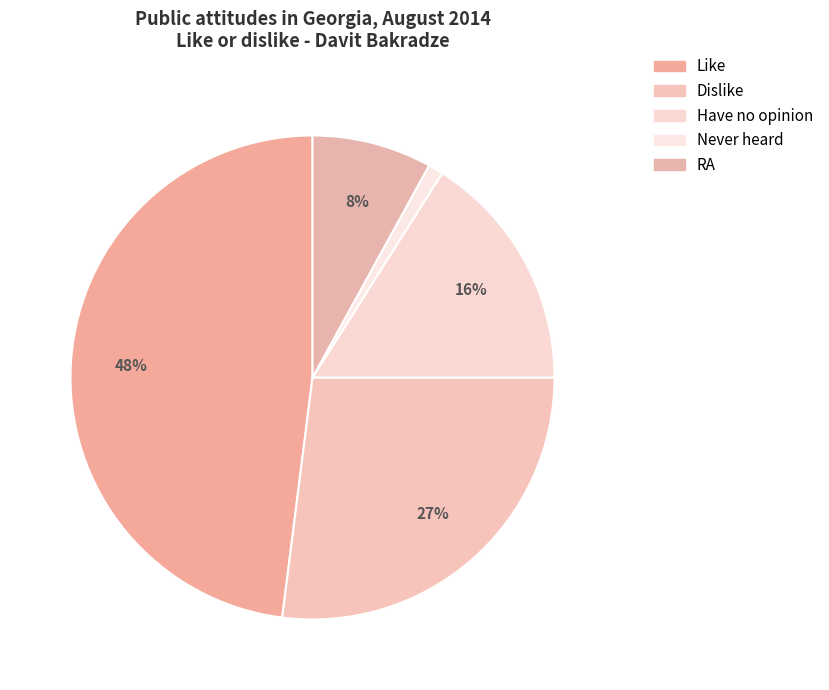

Approximately how many times larger is the value at RA compared to Like?

0.2